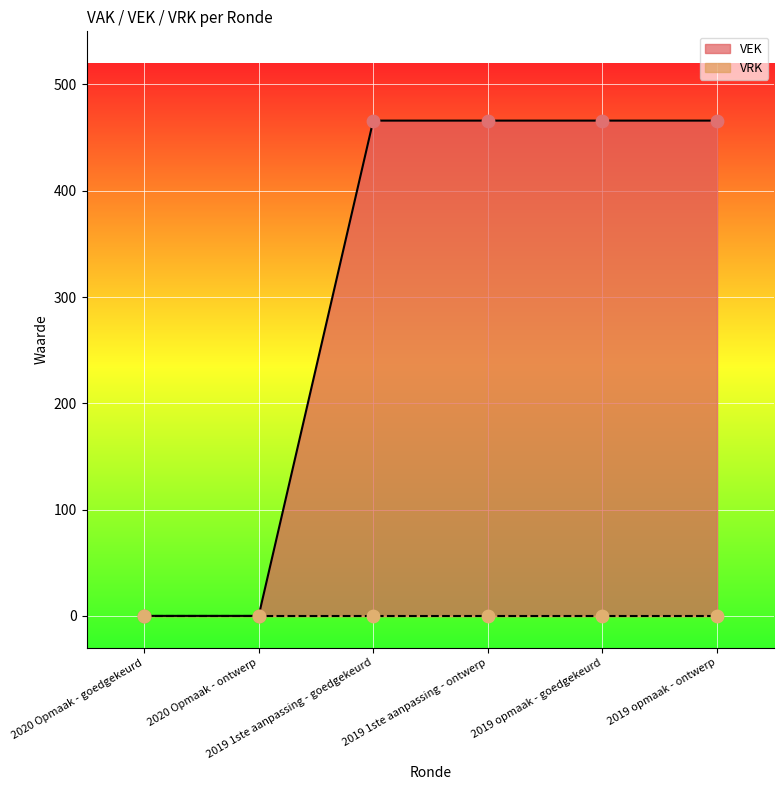

What is the change in value from 2020 Opmaak - goedgekeurd to 2019 opmaak - ontwerp?

+466